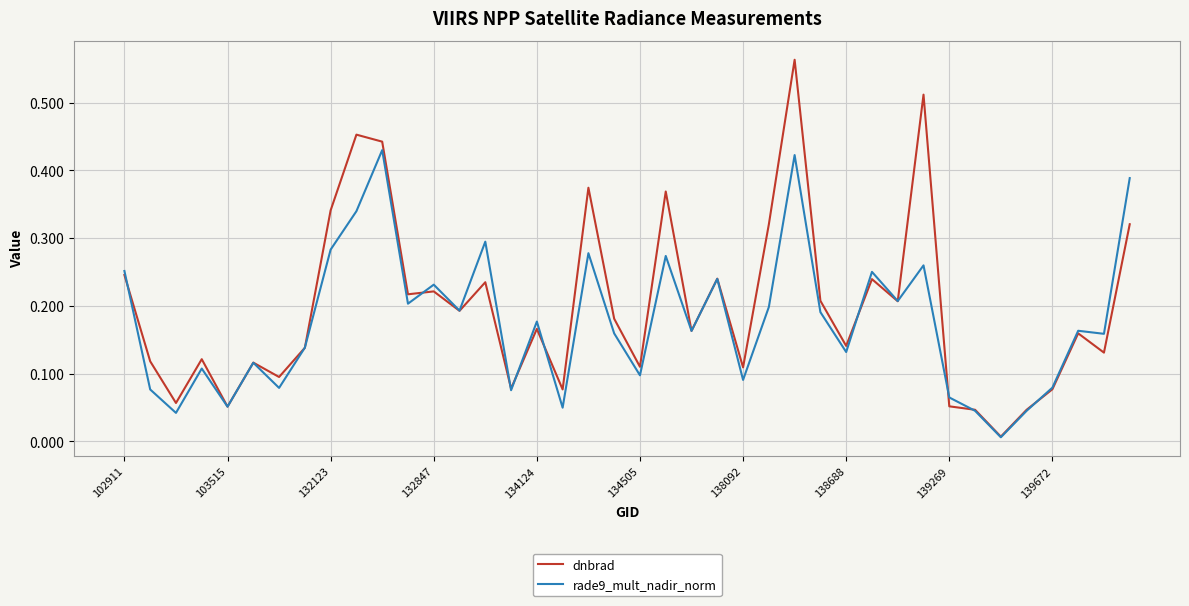

Rank the series by their maximum value, from highest to lowest.

dnbrad, rade9_mult_nadir_norm